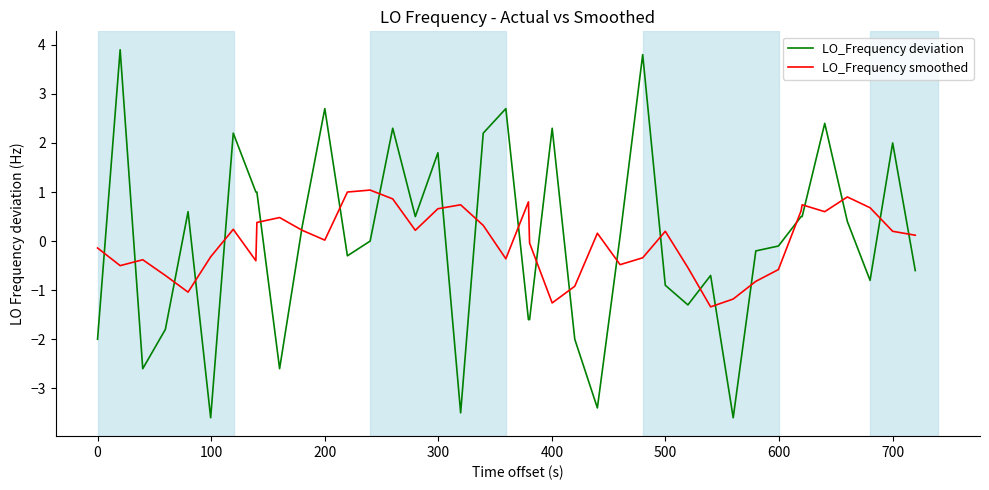

Which series has the widest spread of values?

LO_Frequency deviation